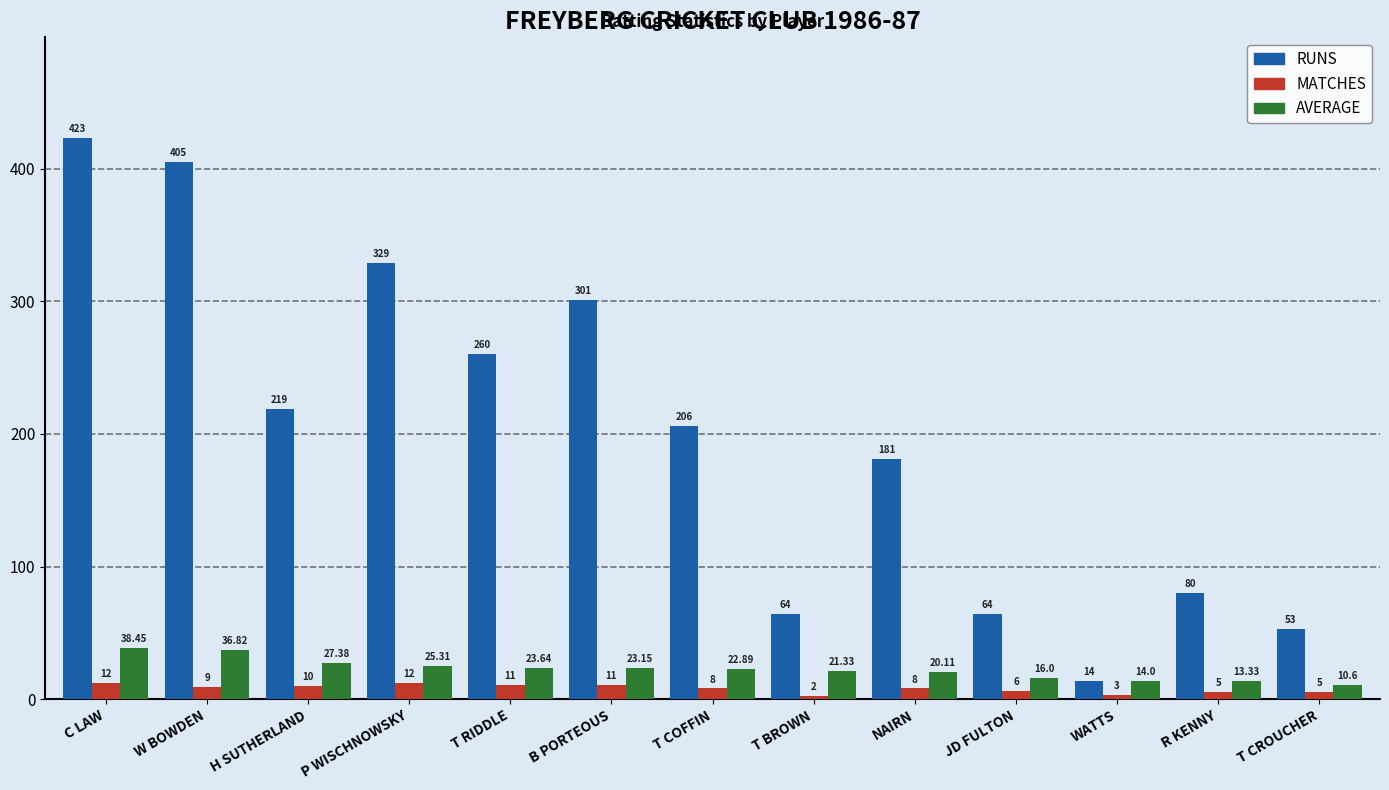

What is the difference between the second highest and second lowest values in the AVERAGE series?

23.5